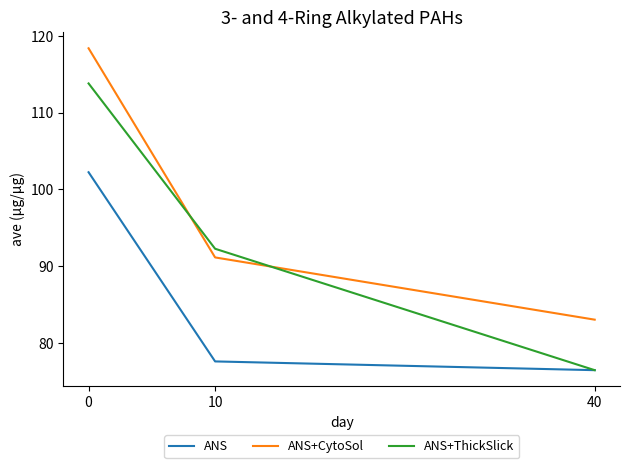

At 0, list the series in order from smallest to largest.

ANS, ANS+ThickSlick, ANS+CytoSol